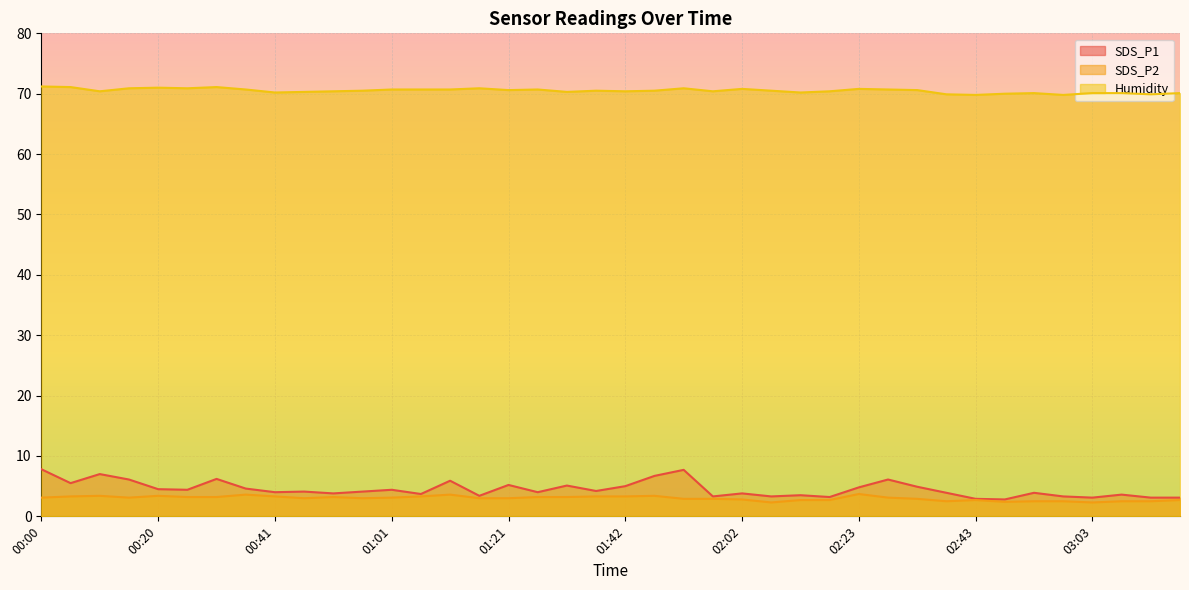

At which category is the sum across all series the highest?

00:00